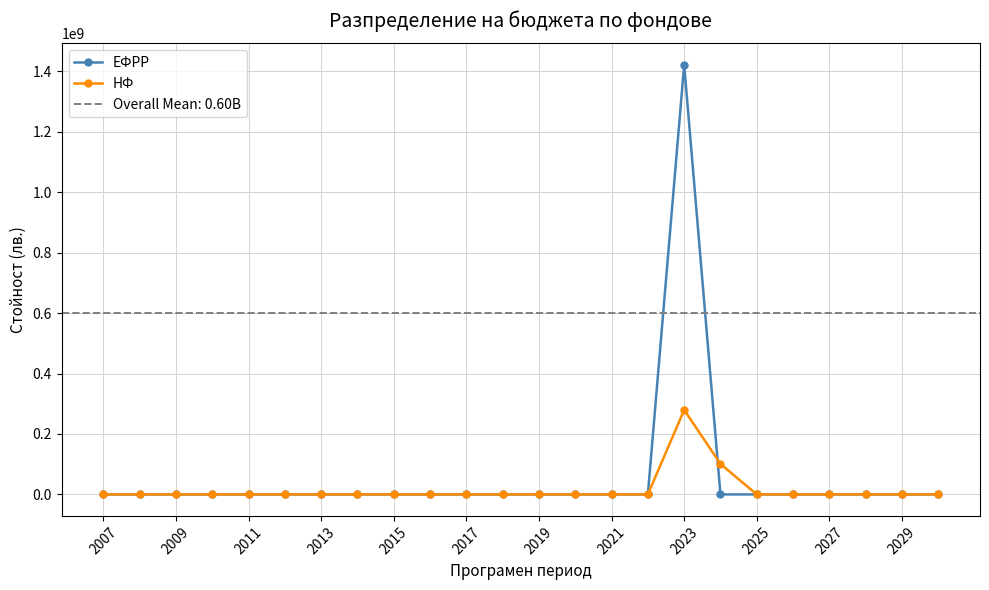

At which label is ЕФРР closest to 710535000?

2007